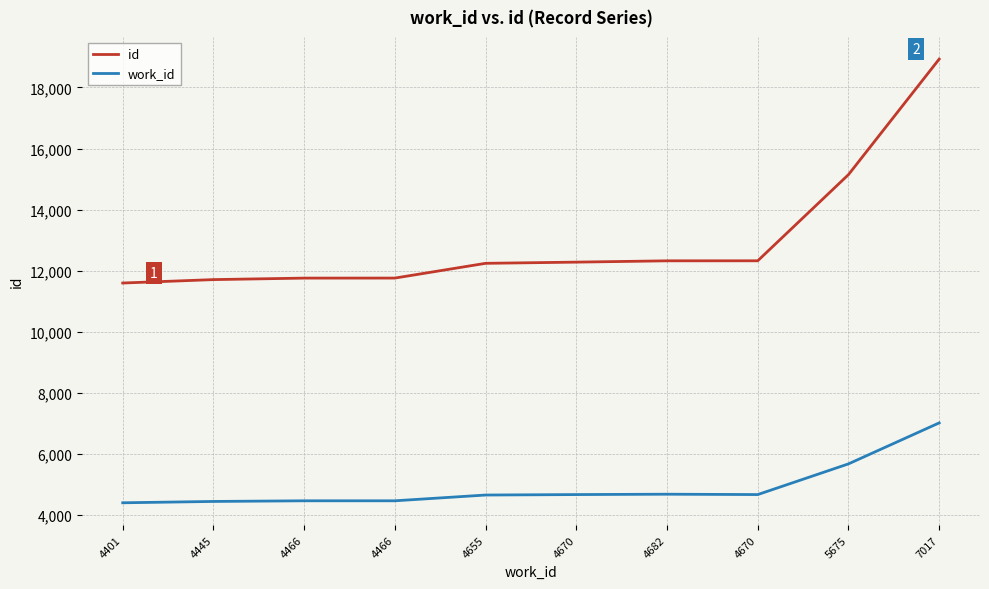

Count the number of categories in the chart.

10